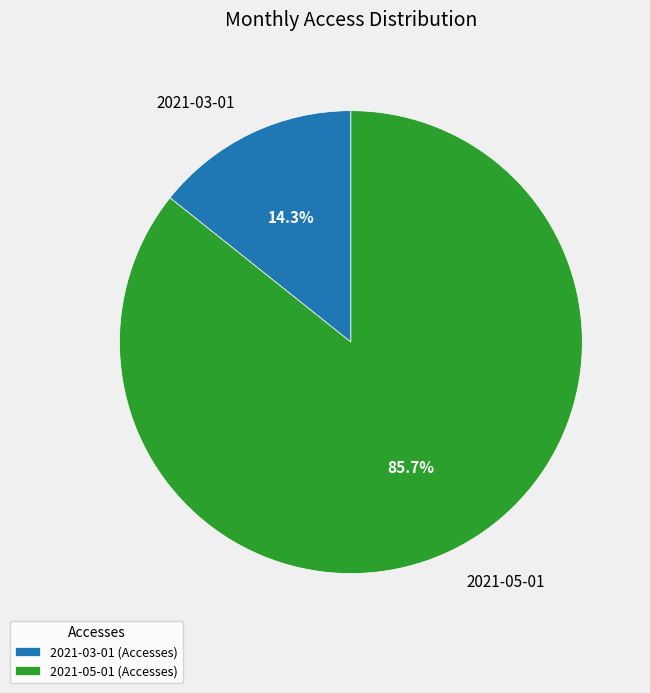

What is the total percentage of 2021-05-01 and 2021-03-01?

100.0%